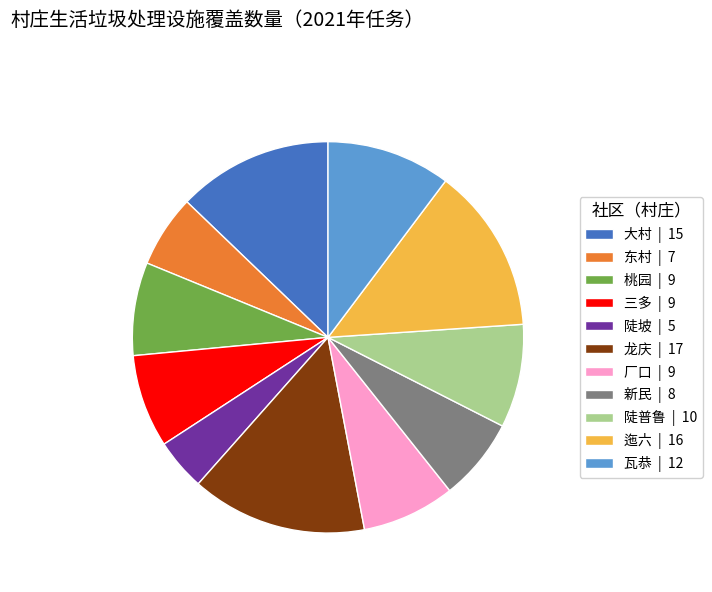

Which slice is the largest?

龙庆